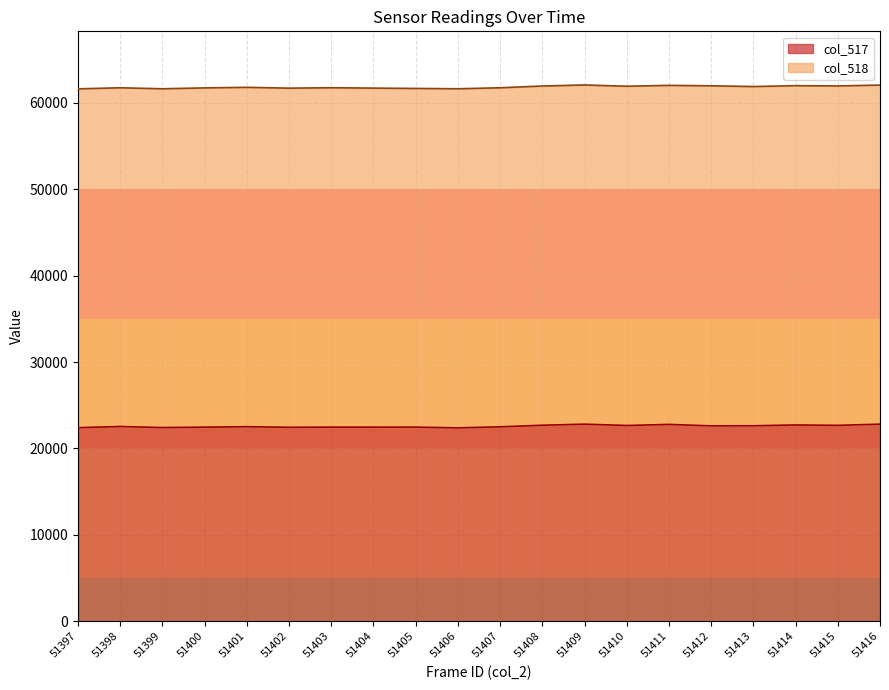

At which category does the data reach its first local peak?

51398